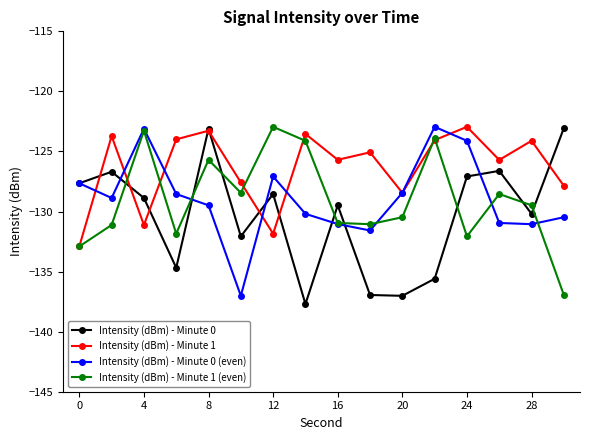

How many times do Intensity (dBm) - Minute 1 (even) and Intensity (dBm) - Minute 0 cross each other?

8